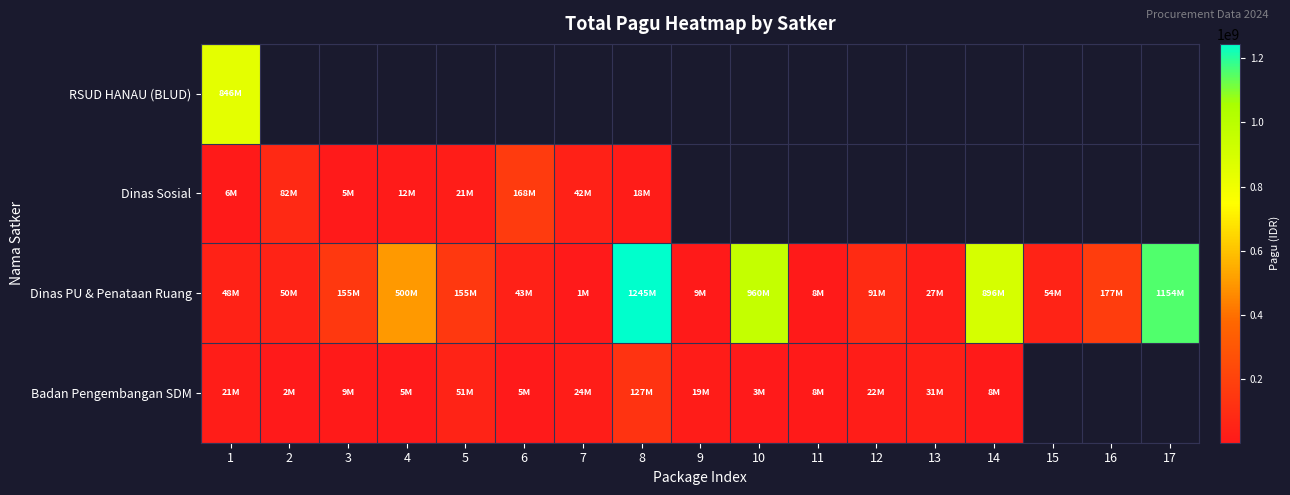

Which series has the largest total across all categories?

Dinas PU & Penataan Ruang